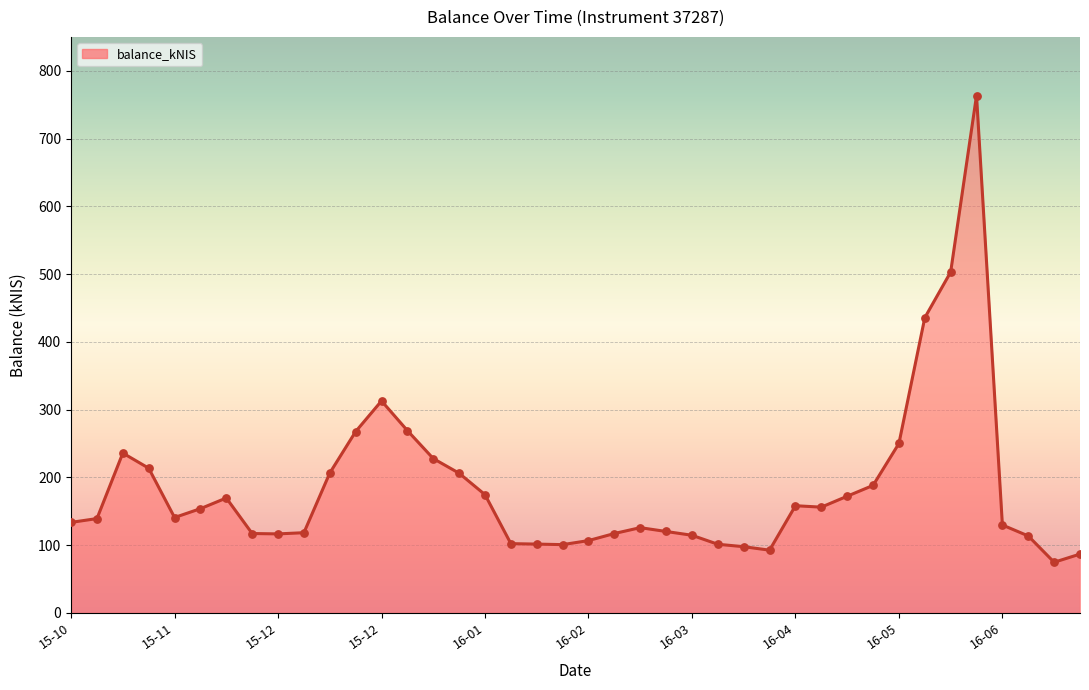

What is the greatest value displayed?

763.4